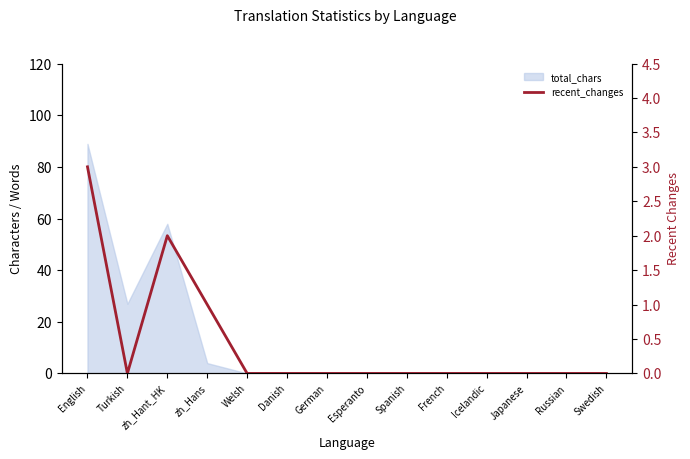

How many values are between 0 and 1?

12